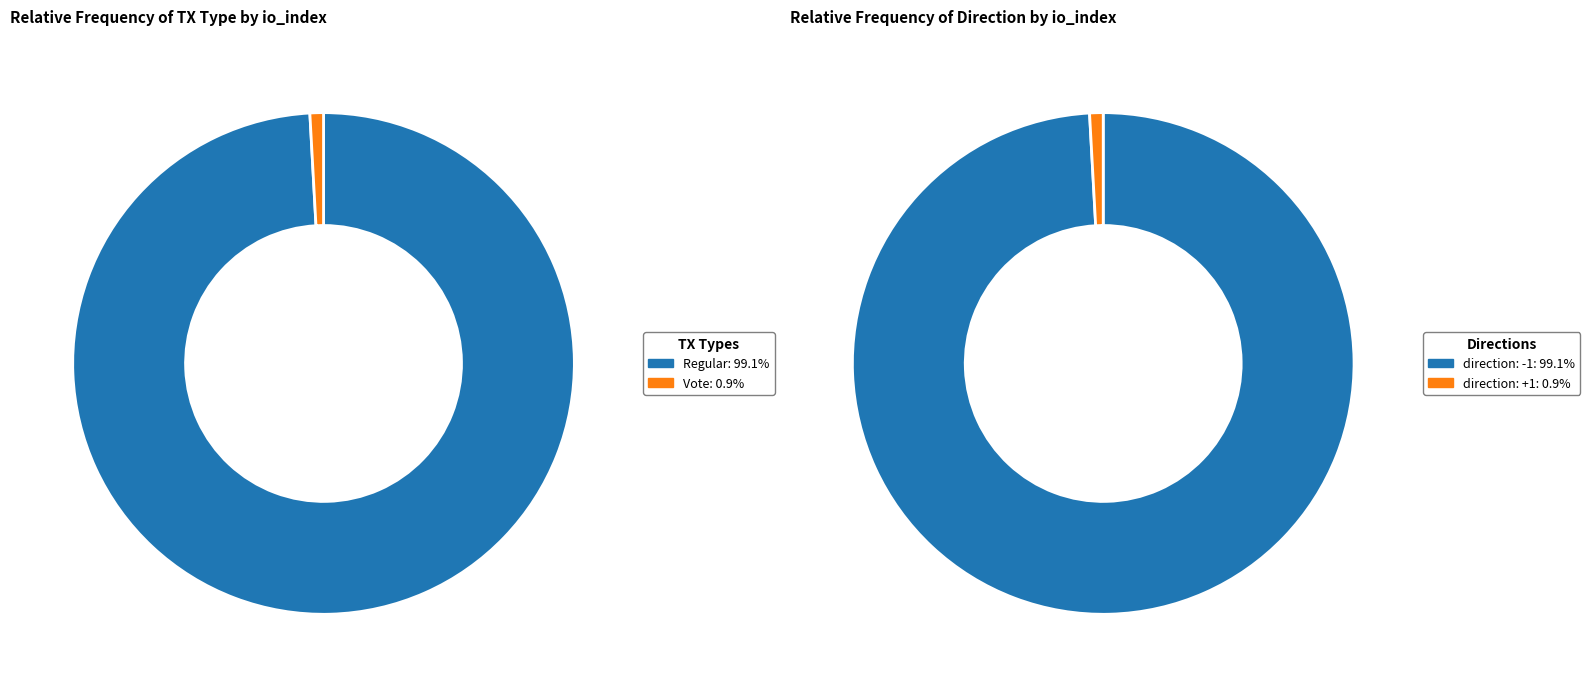

To the nearest percent, what is the difference between the largest and smallest slice percentages?

98%